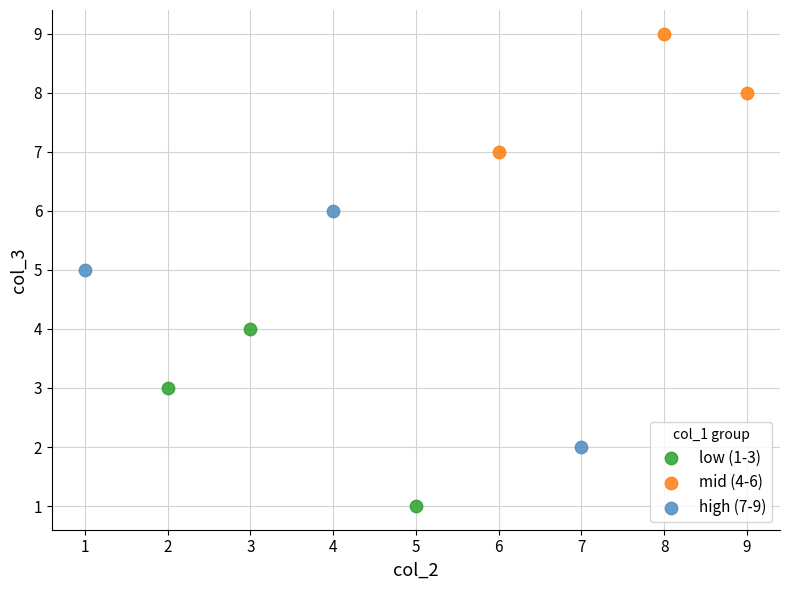

Which series contains the lowest Y value?

low (1-3)